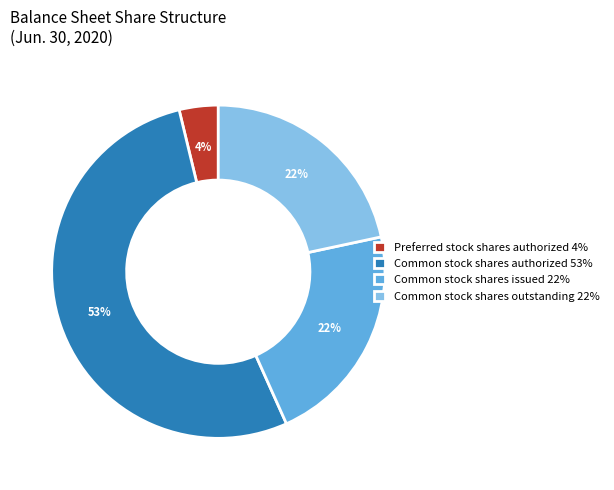

Is there a majority slice in this chart?

Yes